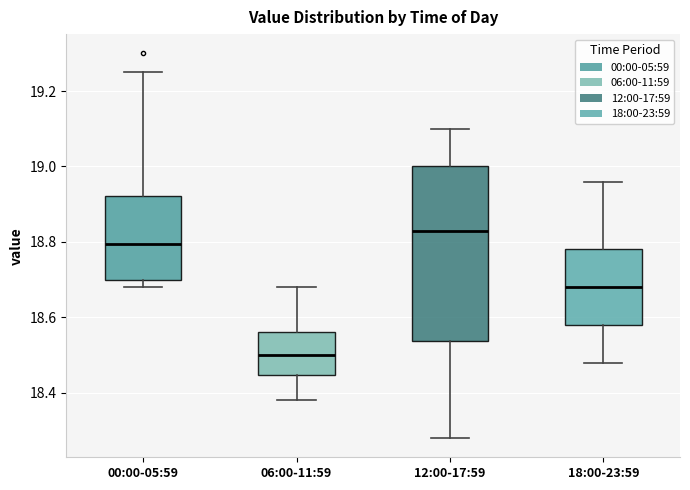

Where is the upper edge of the box for 06:00-11:59 on the y-axis? The values are not printed on the chart, so give them approximately, as read against the axis.

18.56